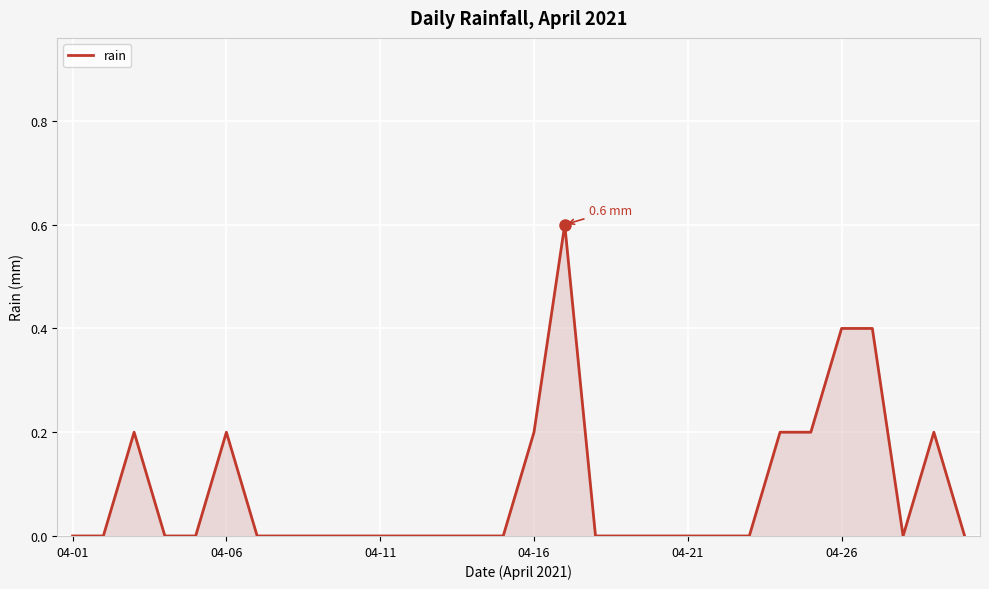

What is the greatest value displayed?

0.6